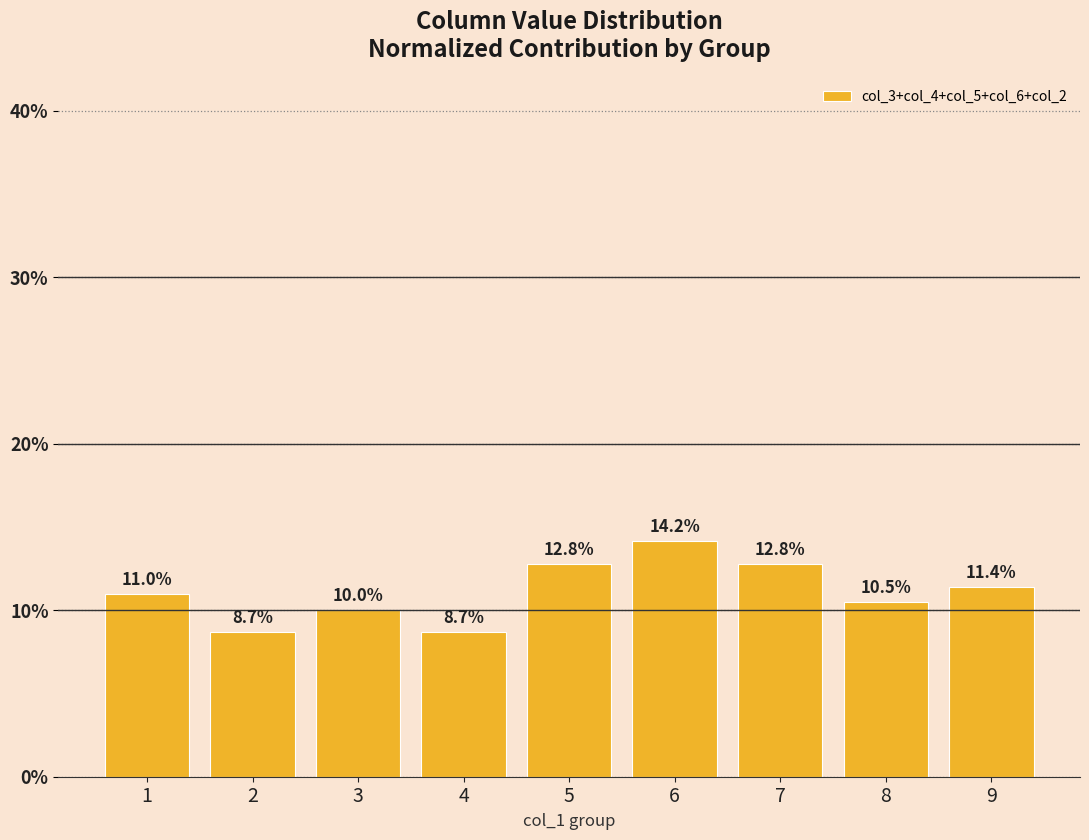

What is the change in value from 4 to 5?

+4.1